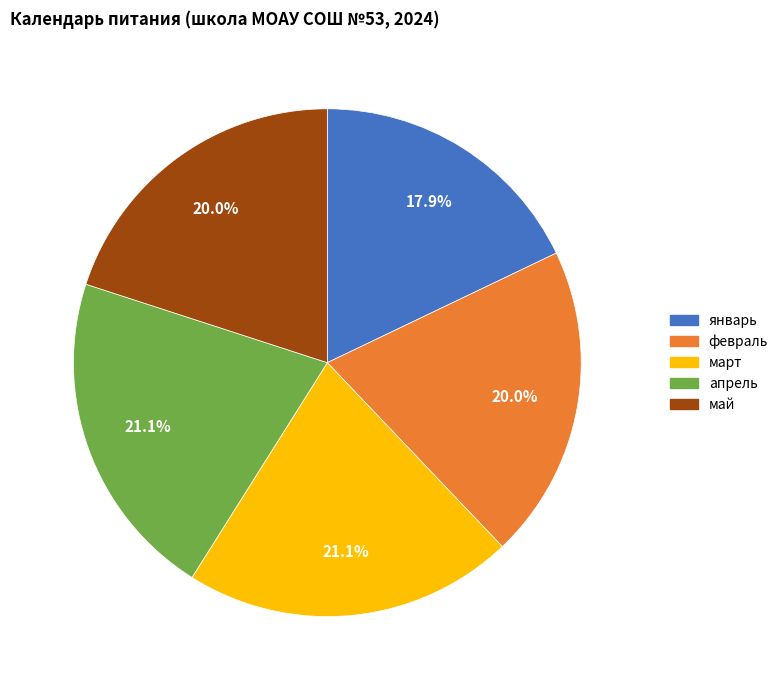

What is the smallest slice in the pie chart?

январь